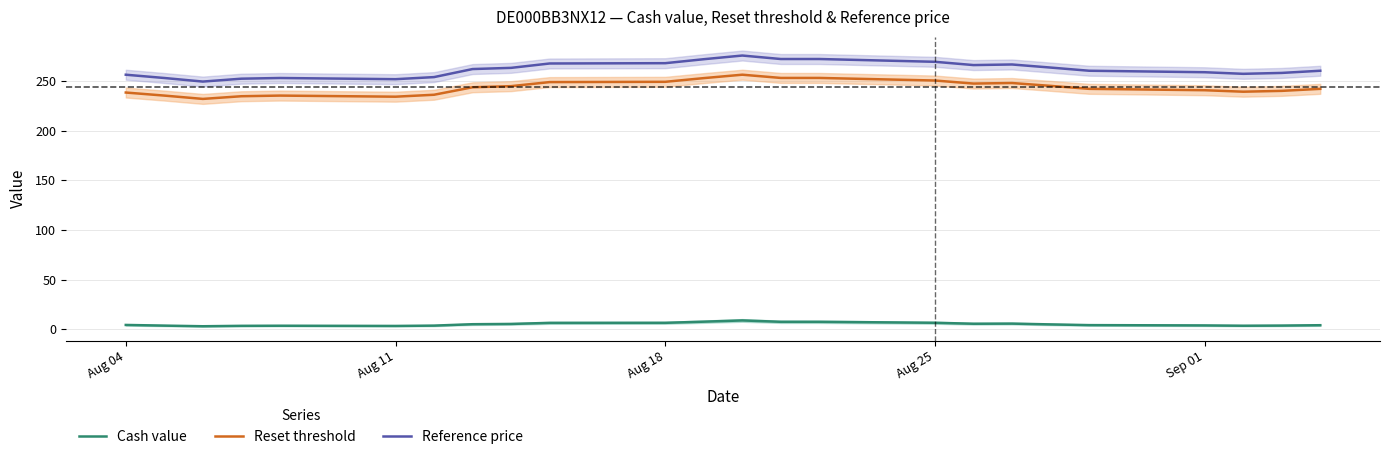

The Reset threshold series shows 250.4 at Aug 25. True or false?

True